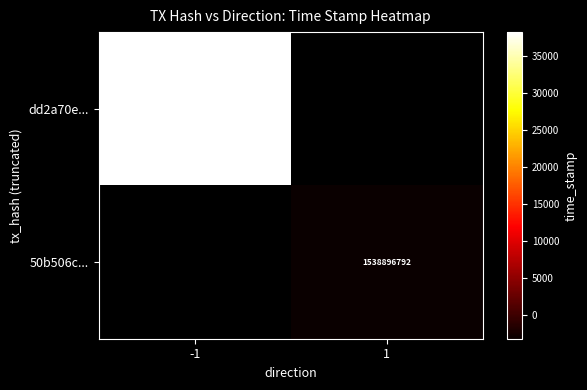

At which category does the chart reach its minimum across all series?

1